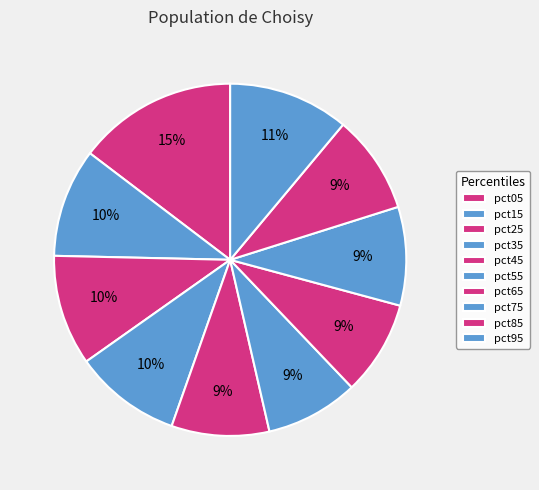

Which slice is the largest?

pct05